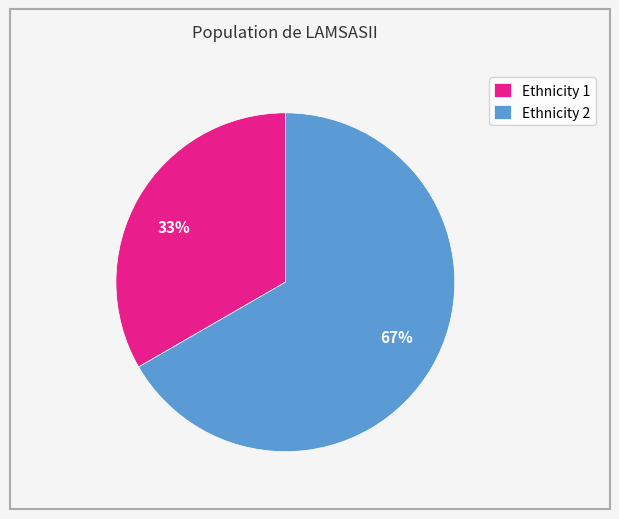

To the nearest percent, what is the average slice percentage?

50%